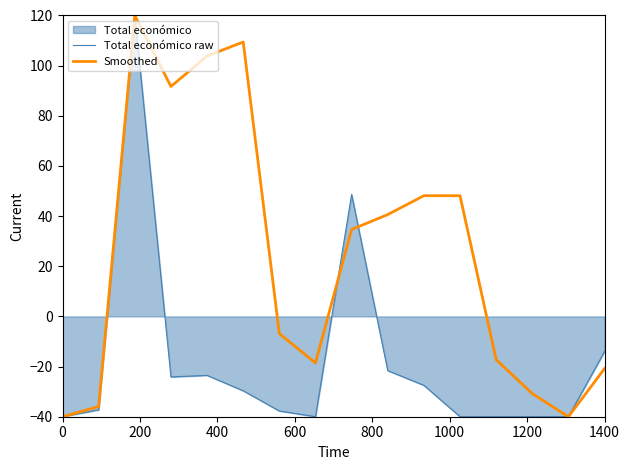

Reading left to right, extract all data points from this chart.

Total económico raw: -40.0	-37.2	120.0	-24.1	-23.5	-29.7	-37.7	-40.0	48.7	-21.6	-27.5	-40.0	-40.0	-40.0	-40.0	-14.0
Smoothed: -40.0	-35.9	120.0	91.7	103.8	109.4	-6.9	-18.6	34.7	40.6	48.1	48.1	-17.2	-30.8	-40.0	-20.8